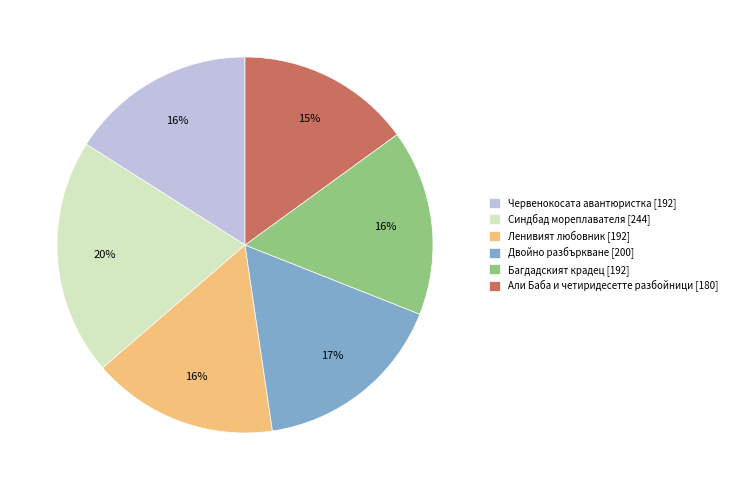

Approximately how many times larger is the value at Синдбад мореплавателя [244] compared to Двойно разбъркване [200]?

1.2